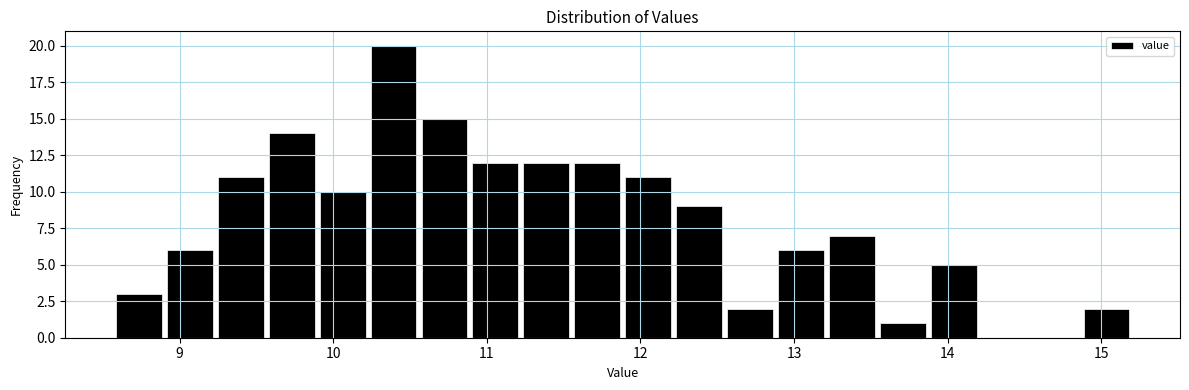

Read against the x-axis, roughly where is the centre of the tallest bar?

10.4